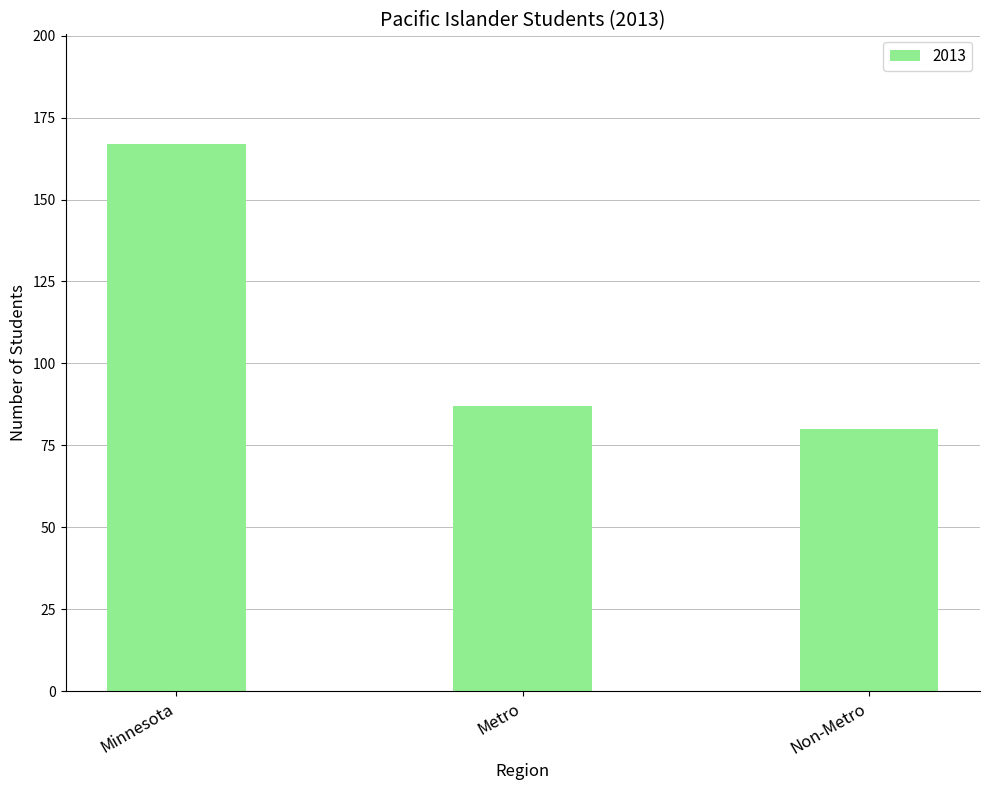

Which has a higher value, Non-Metro or Minnesota?

Minnesota